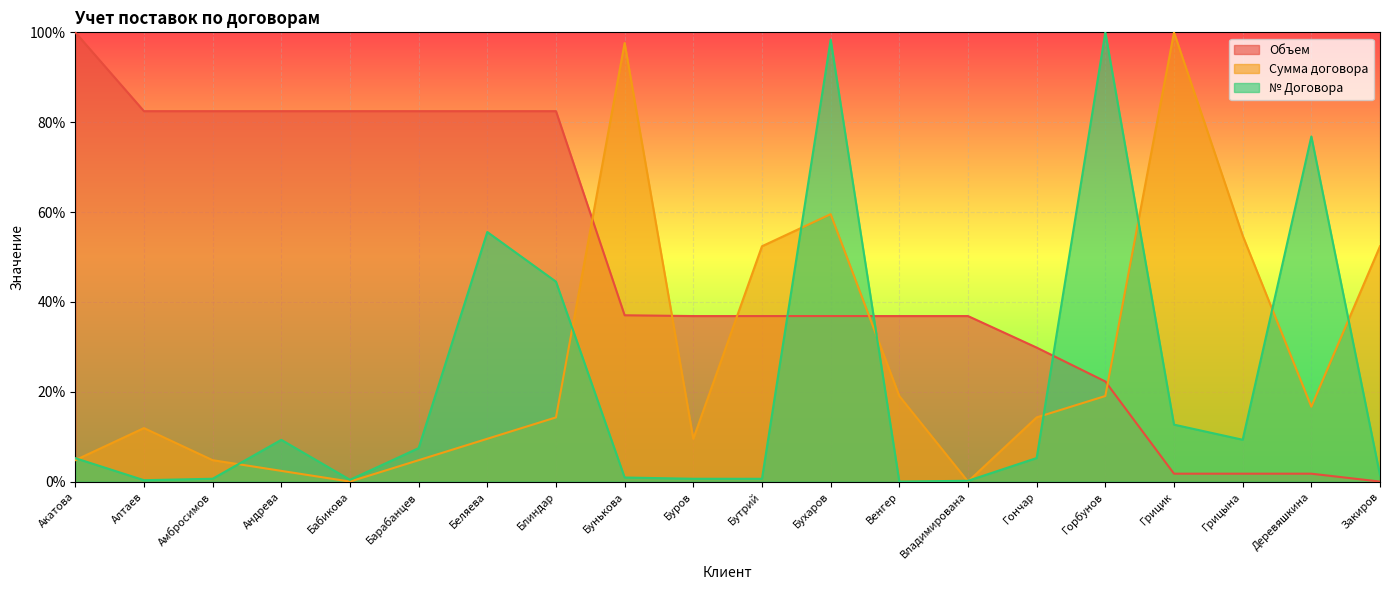

What are all the series names shown in the legend?

Объем, Сумма договора, № Договора